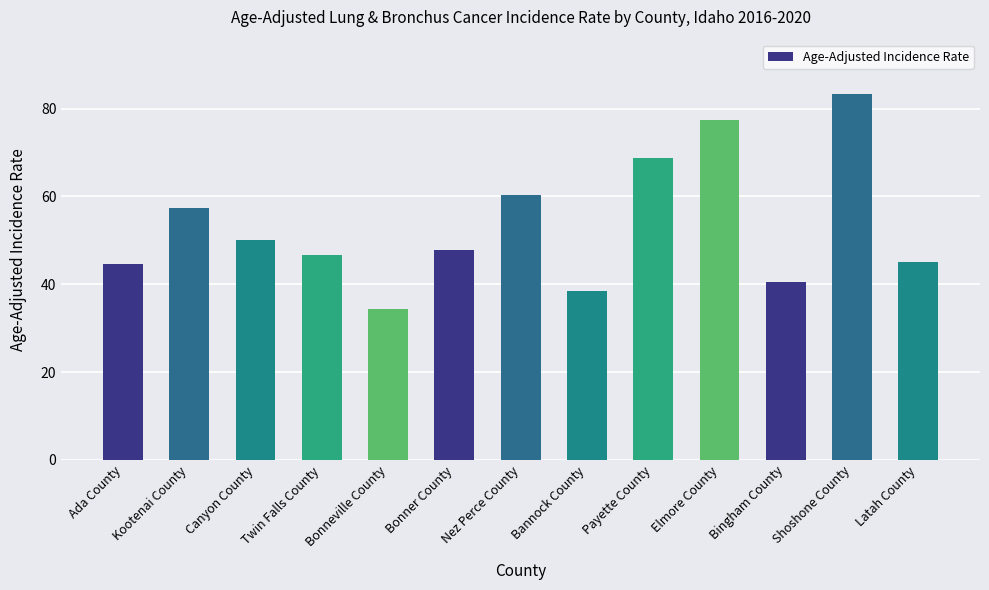

Which category has the lowest value across all series?

Bonneville County